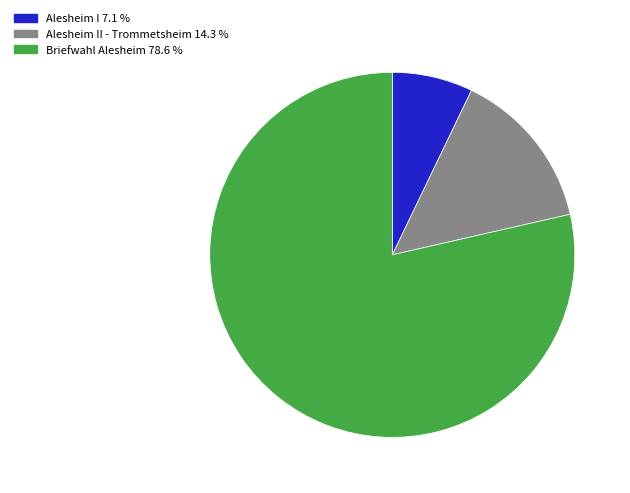

Which slice is the smallest?

Alesheim I 7.1 %